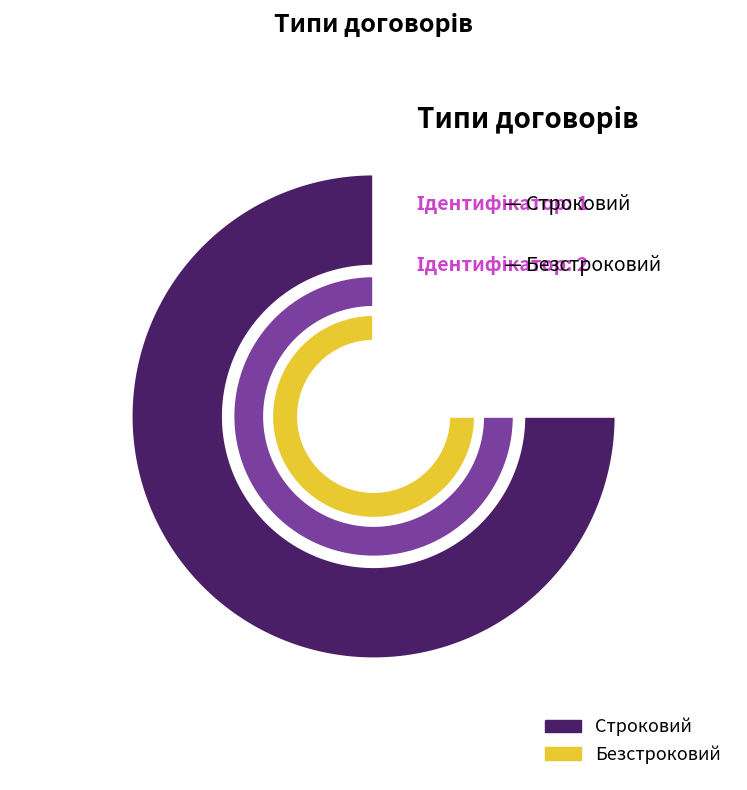

Count the number of slices in the pie.

2